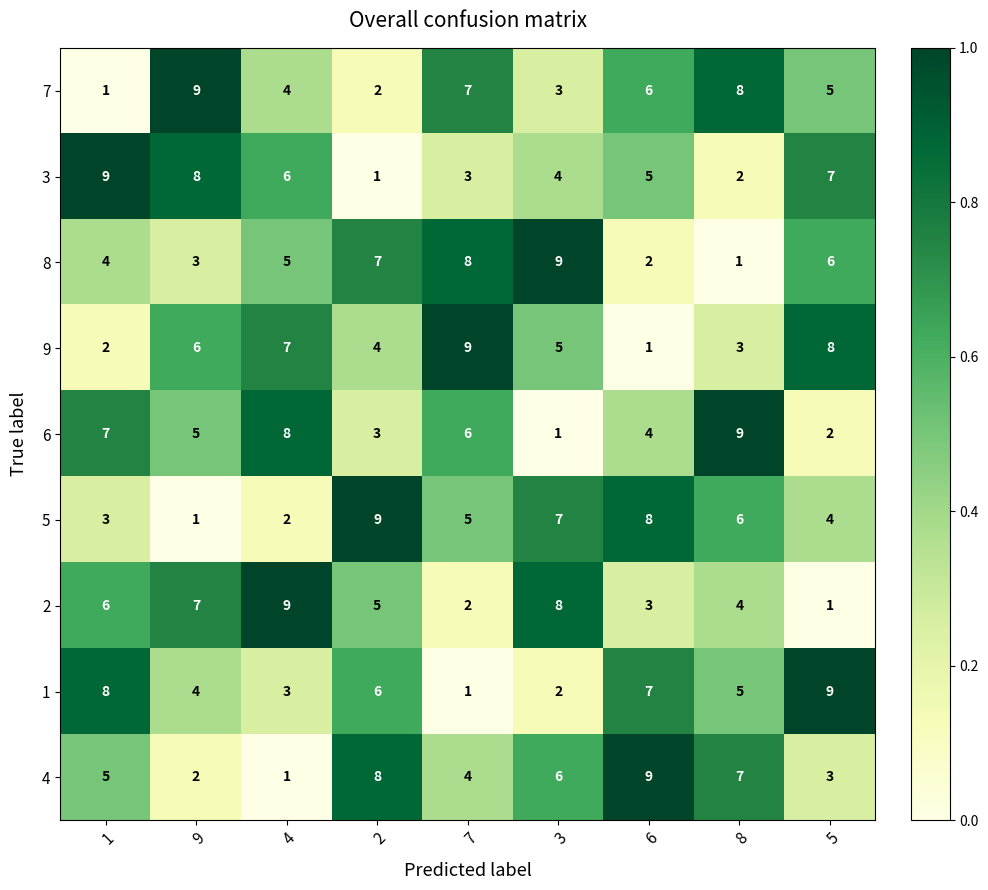

Rank the series at 5 from lowest to highest value.

2, 6, 4, 5, 7, 8, 3, 9, 1